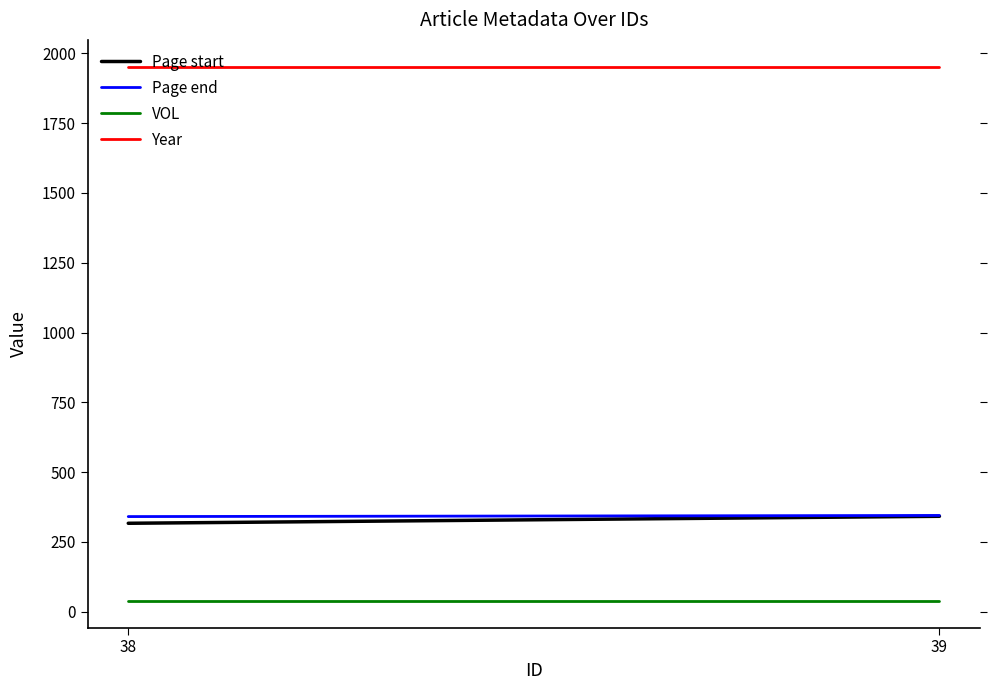

Rank the series at 39 from highest to lowest value.

Year, Page end, Page start, VOL